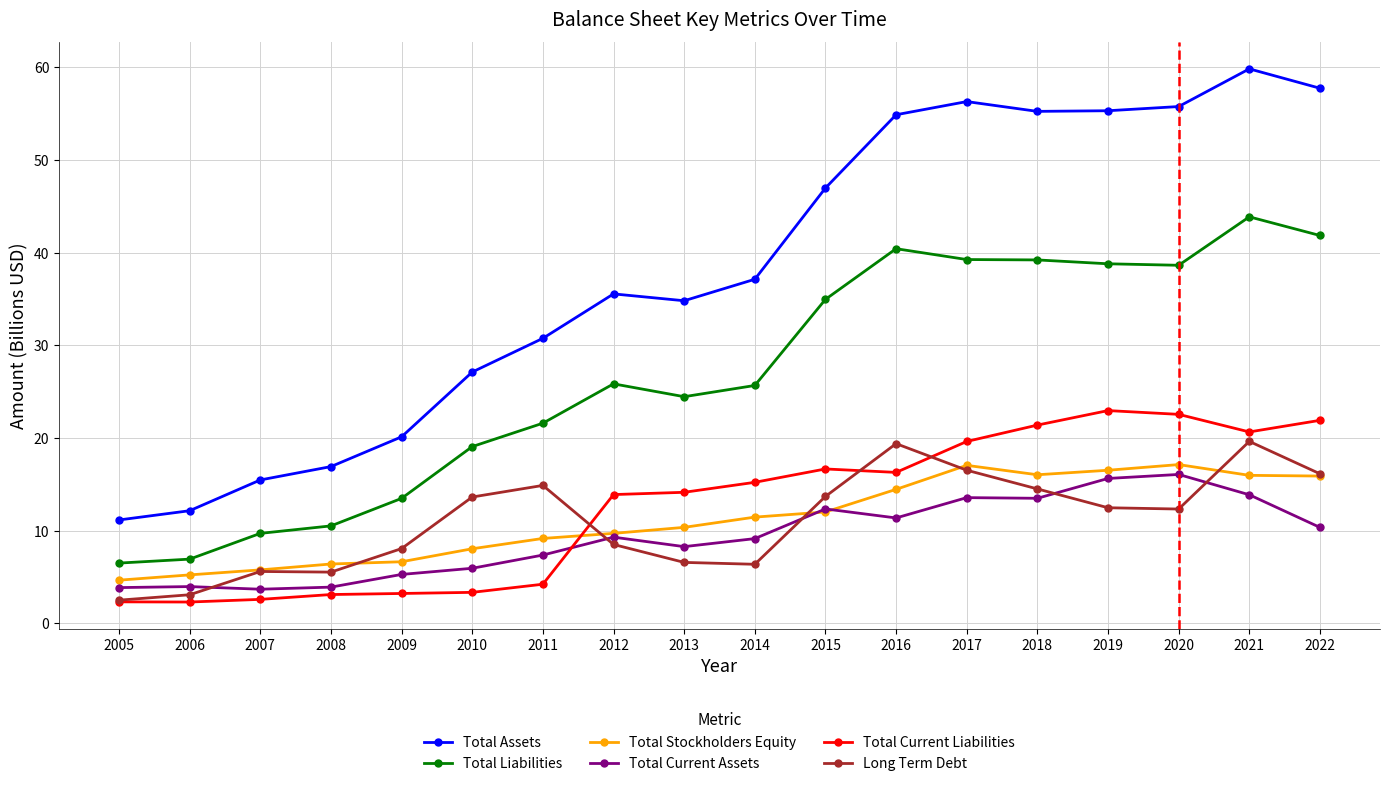

True or false: Total Assets has more than 1 interior local peaks.

True